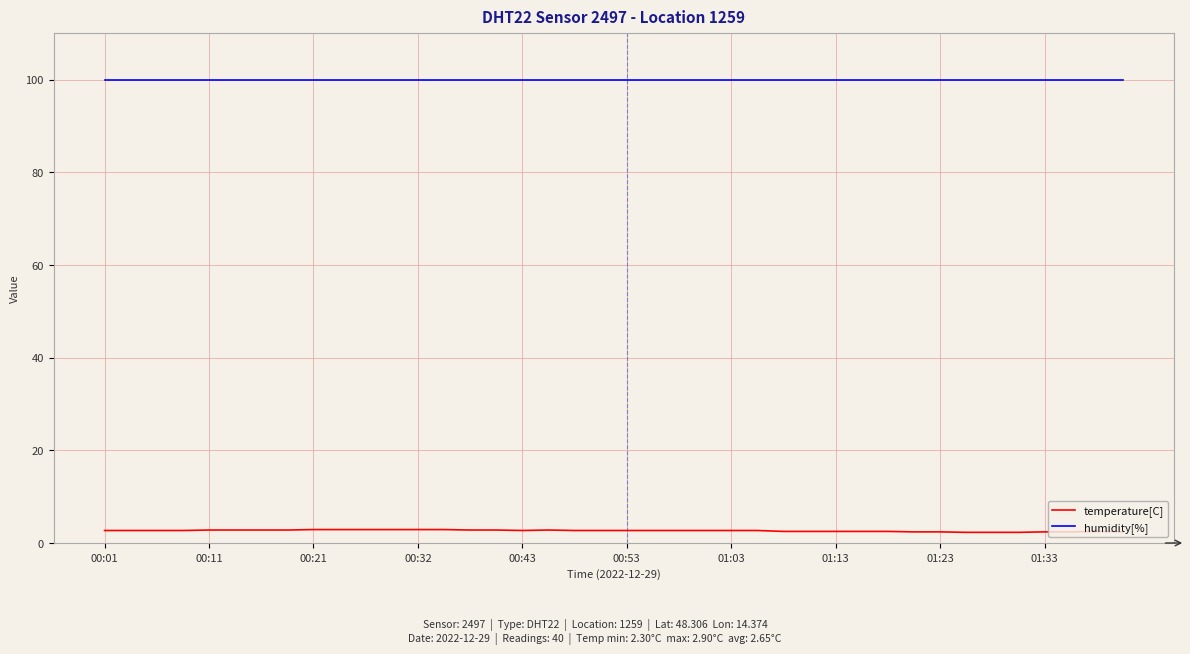

True or false: temperature[C] and humidity[%] intersect in this chart.

False